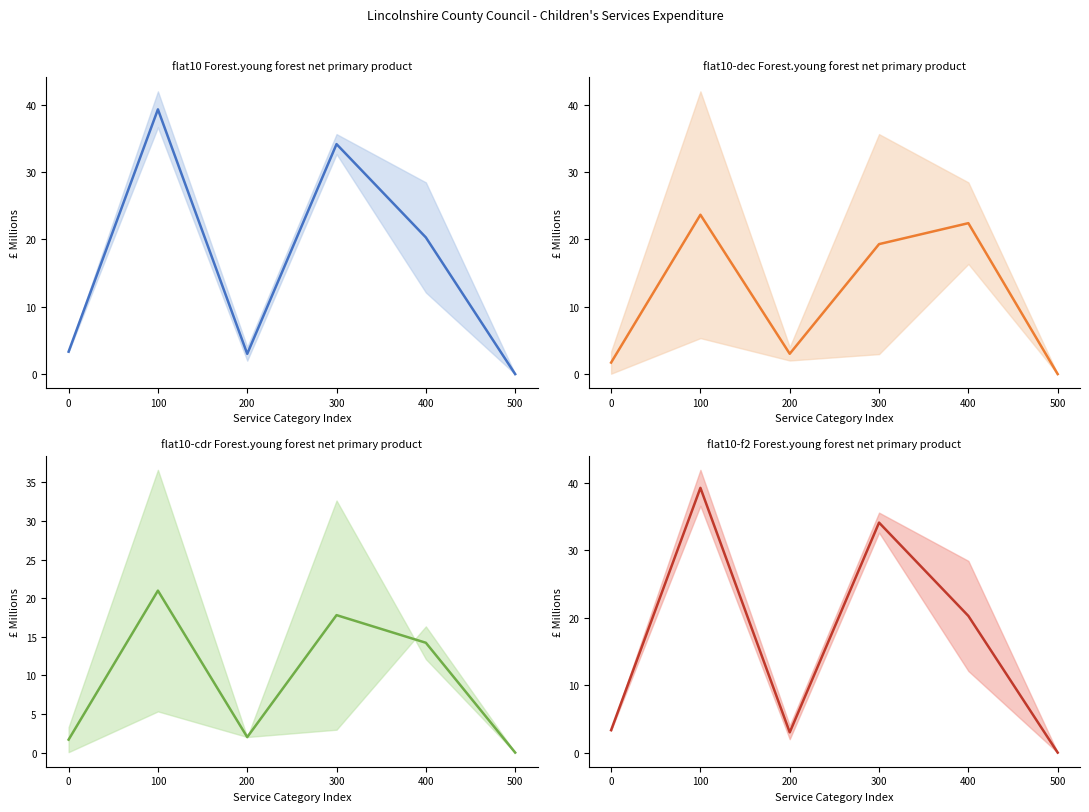

How many values in the Net Expenditure (mid) series are below 19?

3